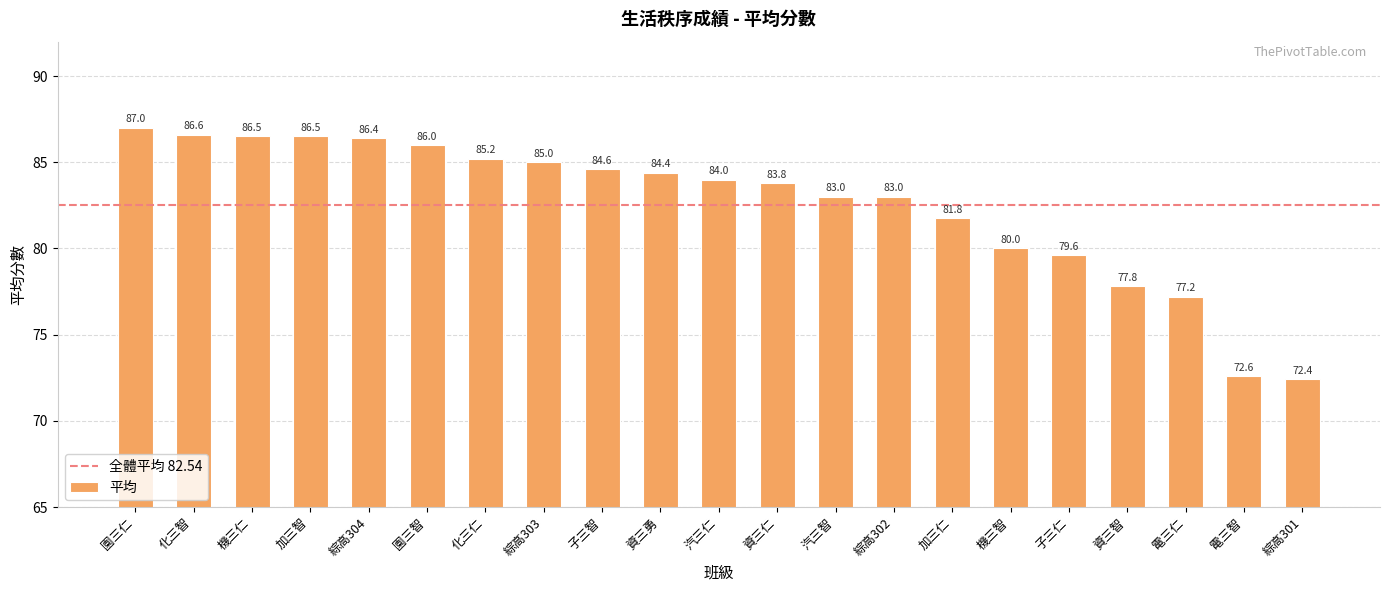

What is the ratio of the value at 加三智 to the value at 機三仁?

1.0